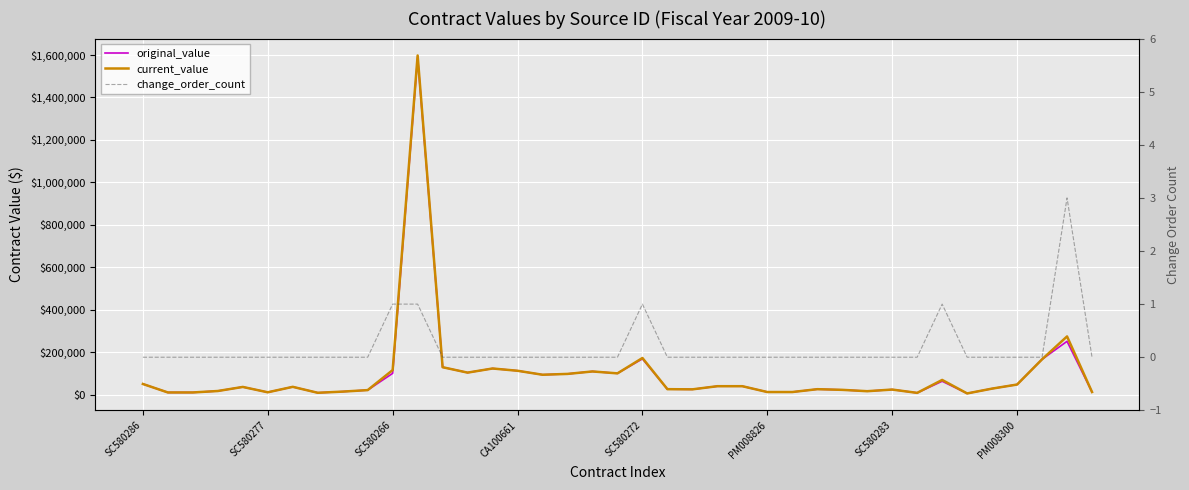

What is the difference between the second highest and minimum values in the current_value series?

268585.6